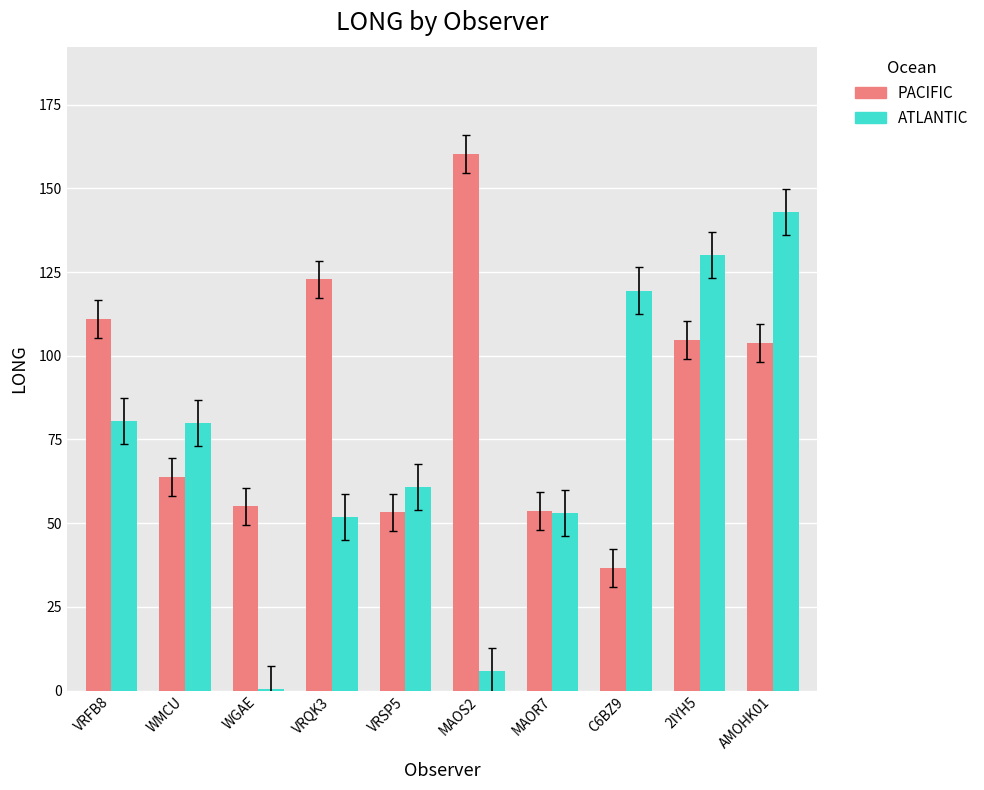

At which label does PACIFIC first exceed 103?

VRFB8